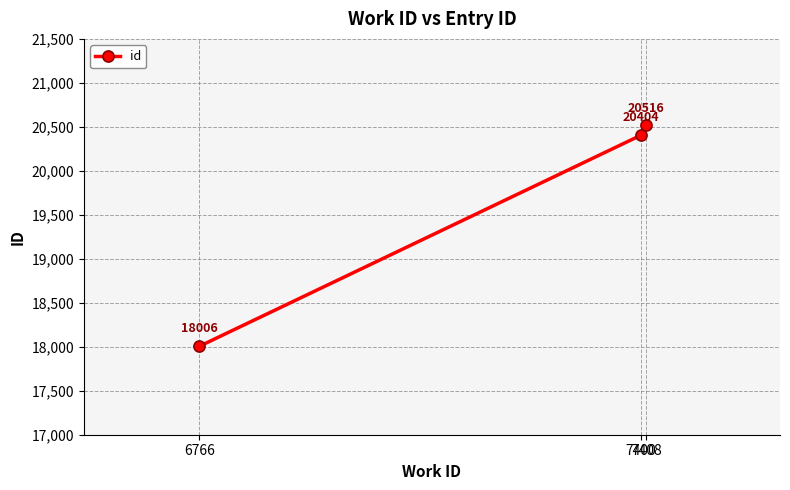

What is the change in value from 6766 to 7408?

+2510